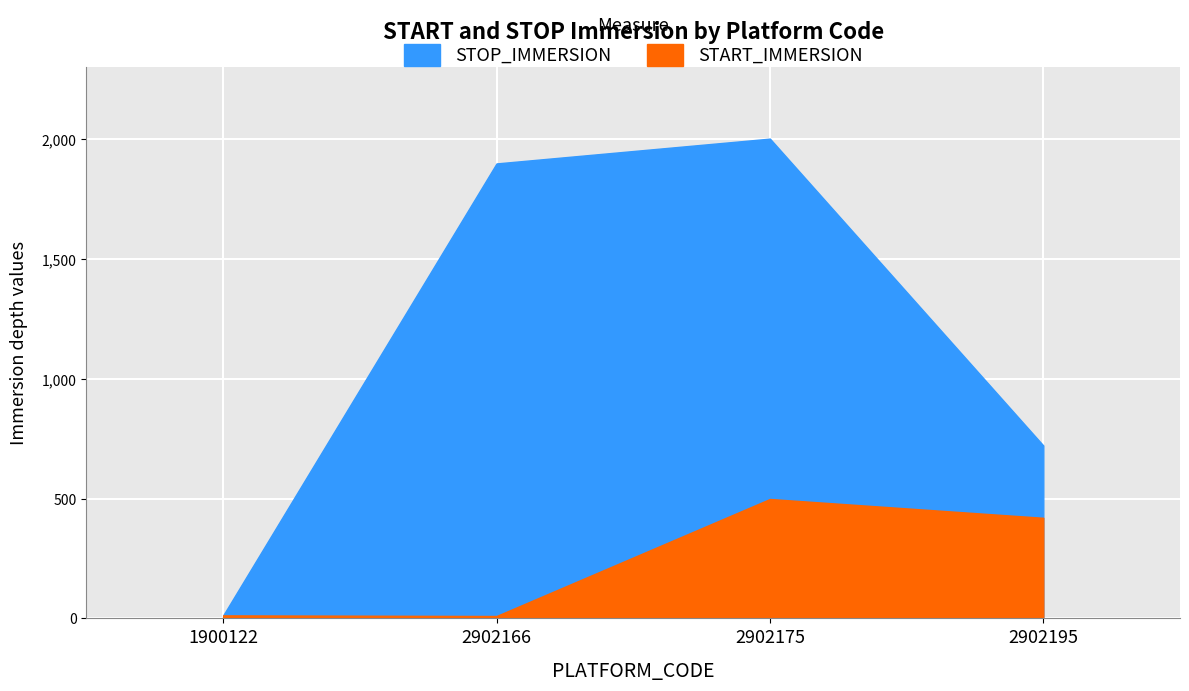

True or false: START_IMMERSION and STOP_IMMERSION cross at least once.

False